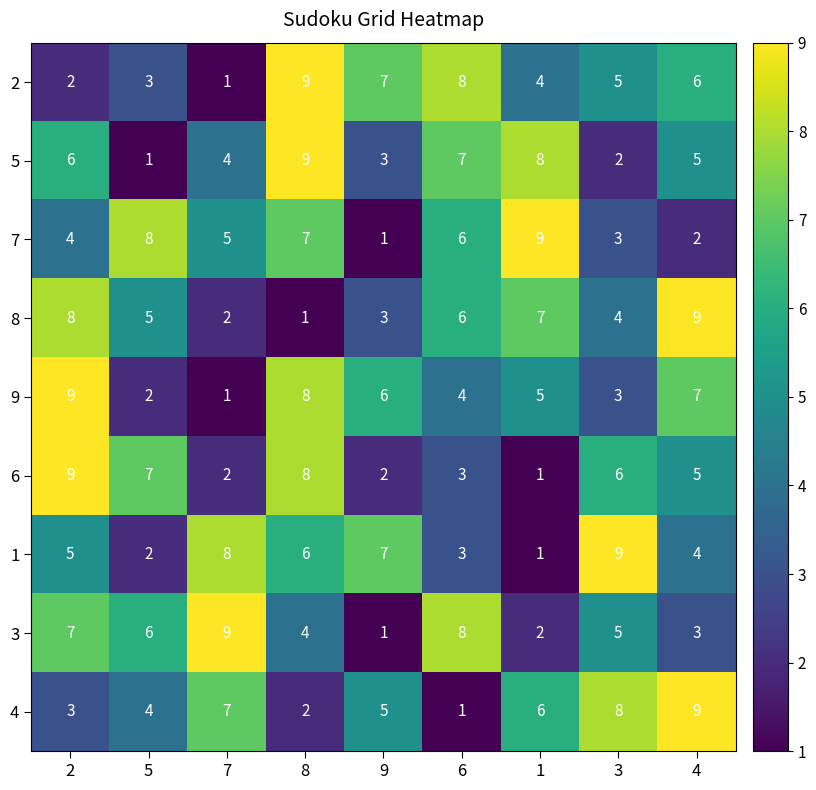

The value of 4 at 5 is 4. True or false?

True